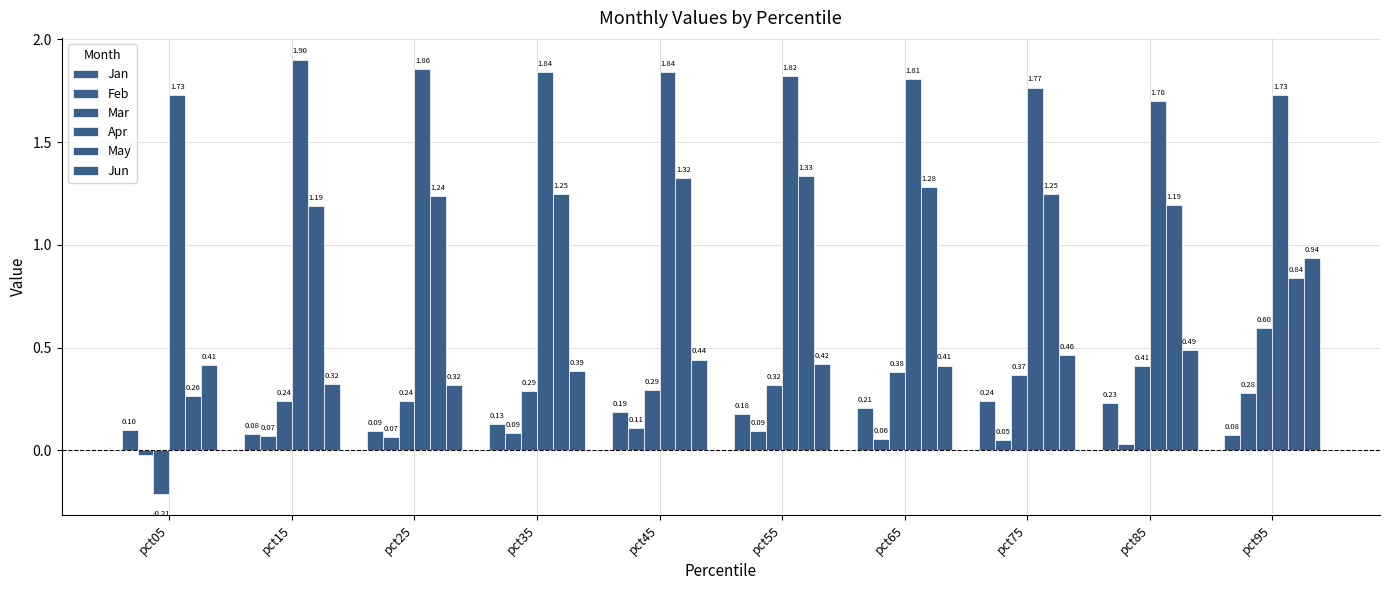

At which category does the chart reach its peak across all series?

pct15